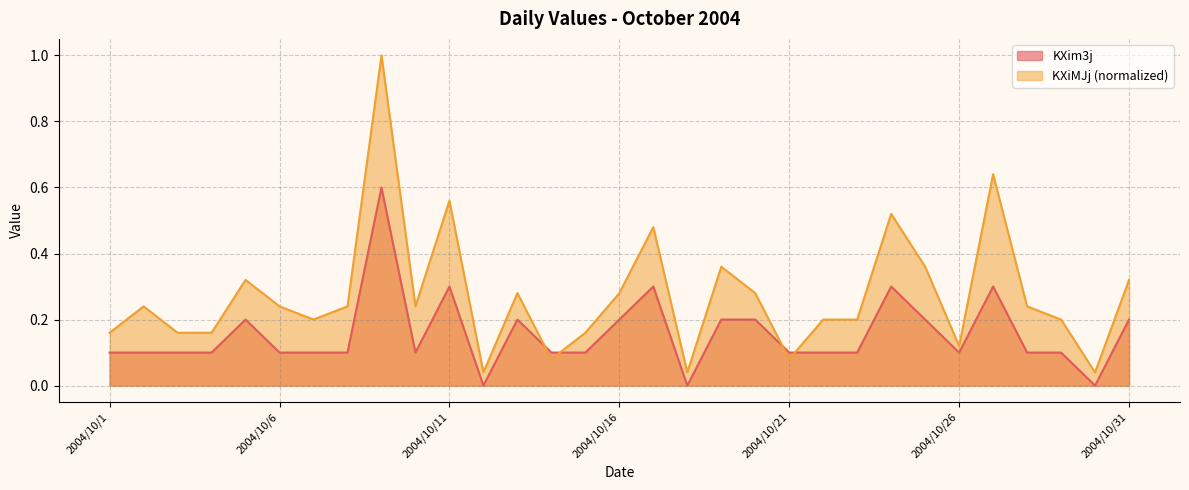

Where is the first local maximum for KXim3j?

2004/10/5